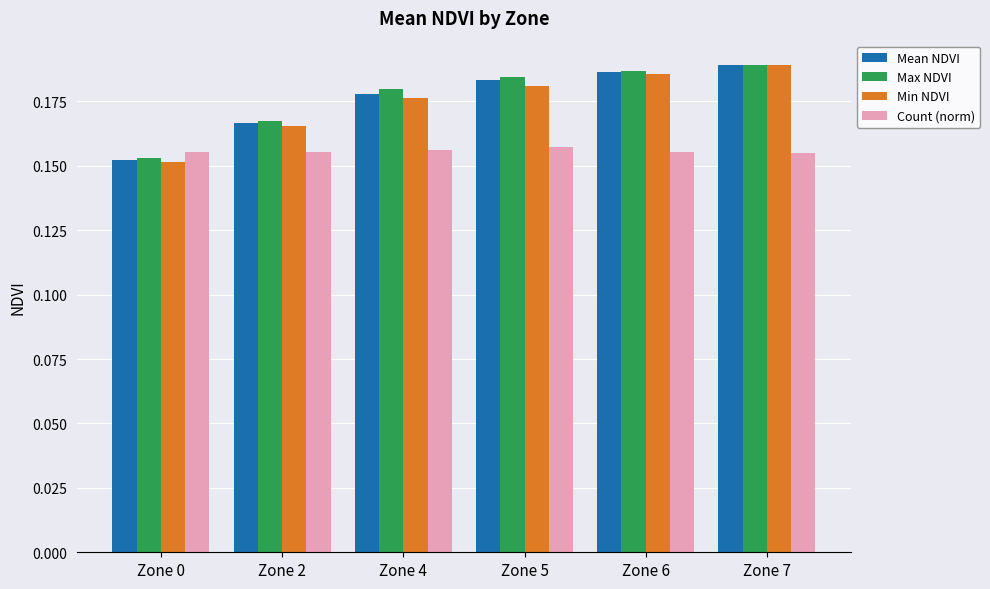

What is the sum of all Max NDVI values?

1.1